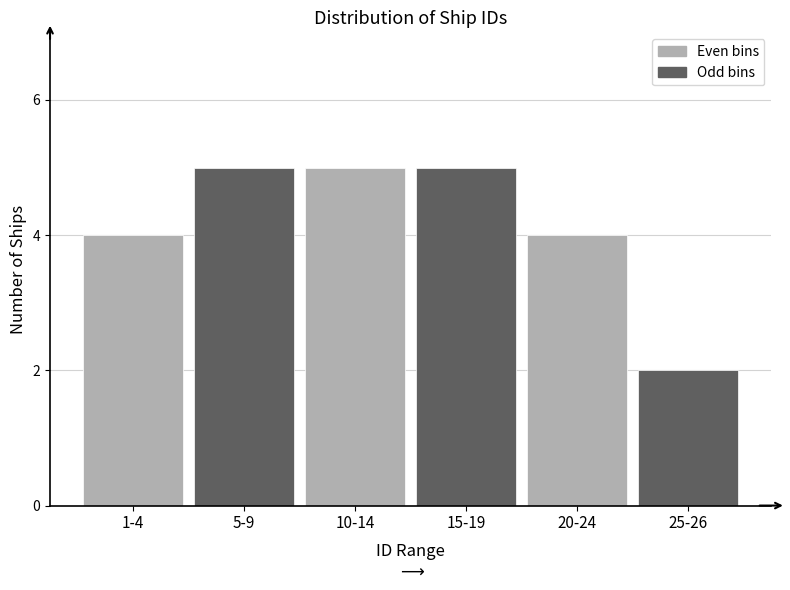

Reading left to right, transcribe all the data shown in this chart.

4	5	5	5	4	2